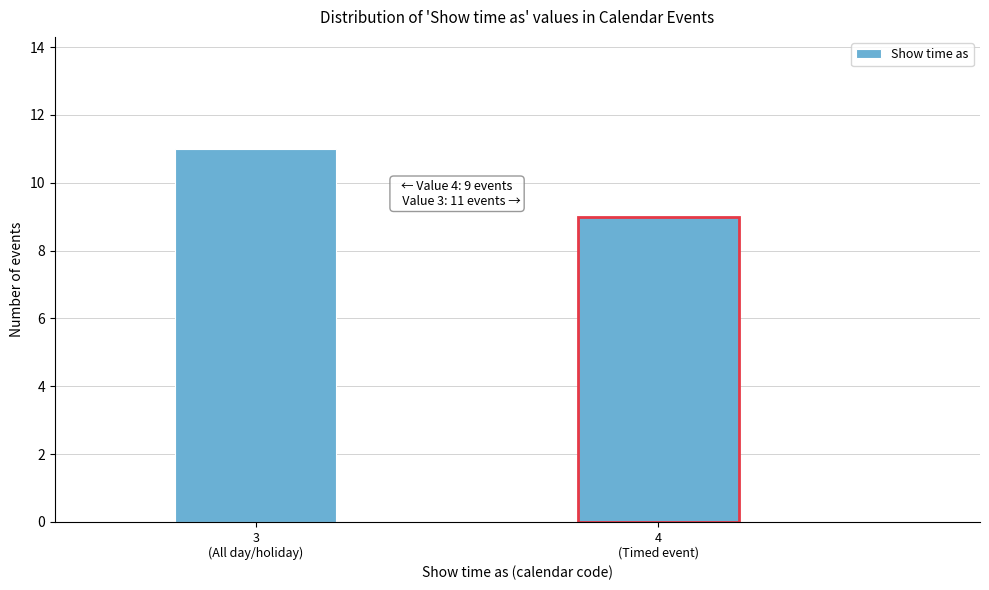

Reading left to right, what are all the values shown in this chart?

11	9